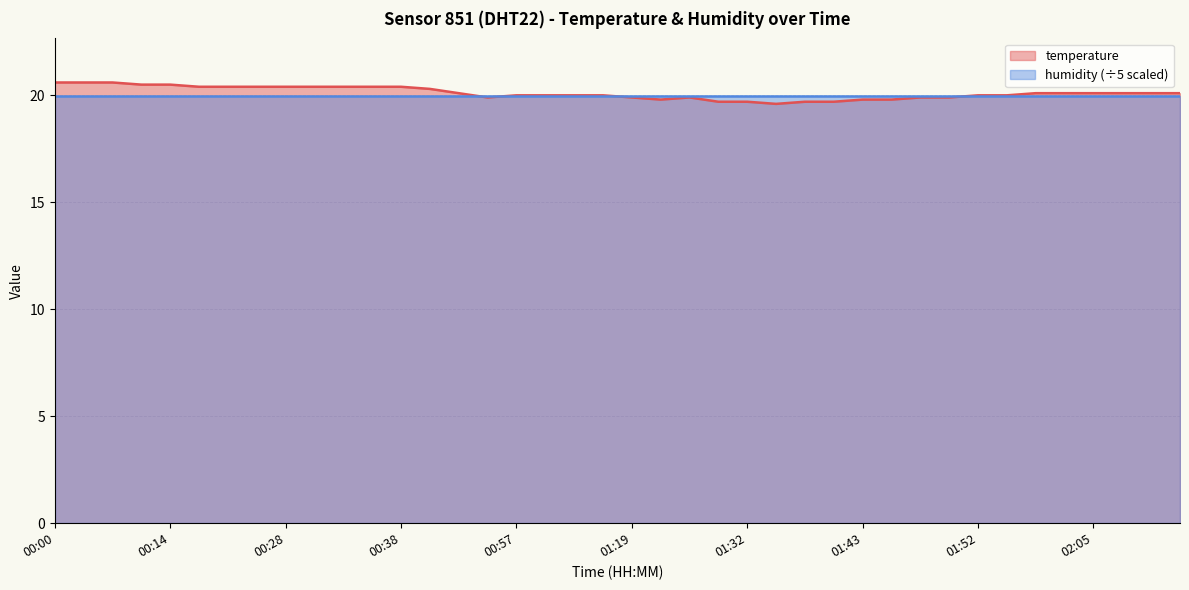

Reading left to right, transcribe all the data shown in this chart.

20.6	20.6	20.6	20.5	20.5	20.4	20.4	20.4	20.4	20.4	20.4	20.4	20.4	20.3	20.1	19.9	20.0	20.0	20.0	20.0	19.9	19.8	19.9	19.7	19.7	19.6	19.7	19.7	19.8	19.8	19.9	19.9	20.0	20.0	20.1	20.1	20.1	20.1	20.1	20.1